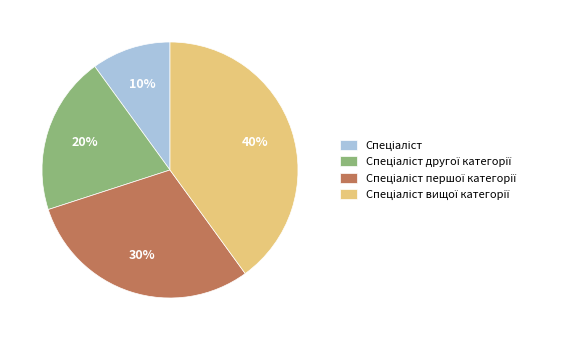

Count the number of slices in the pie.

4